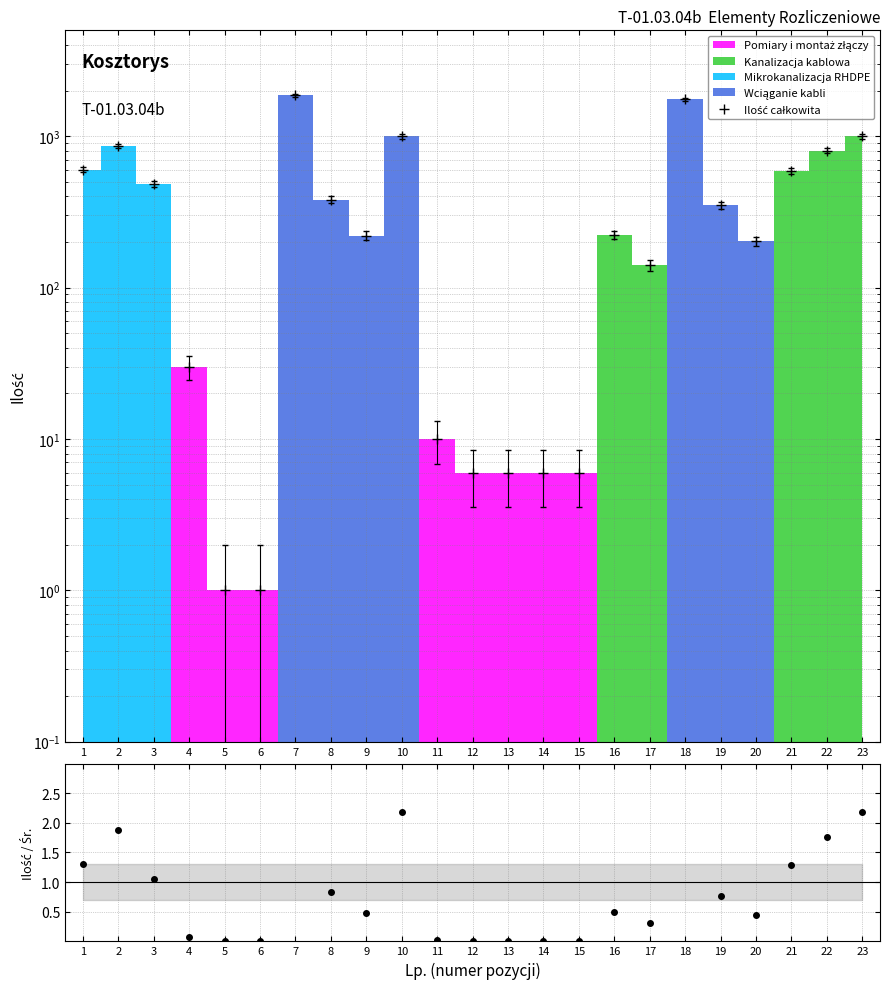

True or false: Ilość / Średnia and Ilość całkowita intersect in this chart.

False